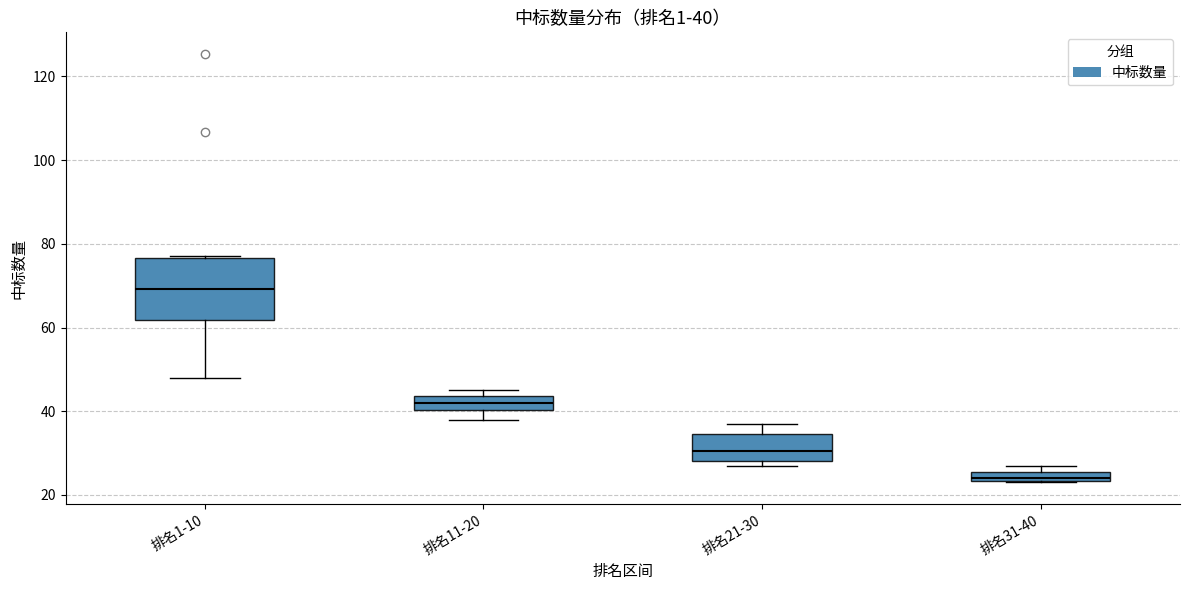

Comparing the boxes themselves (not the whiskers), which one is the tallest?

排名1-10